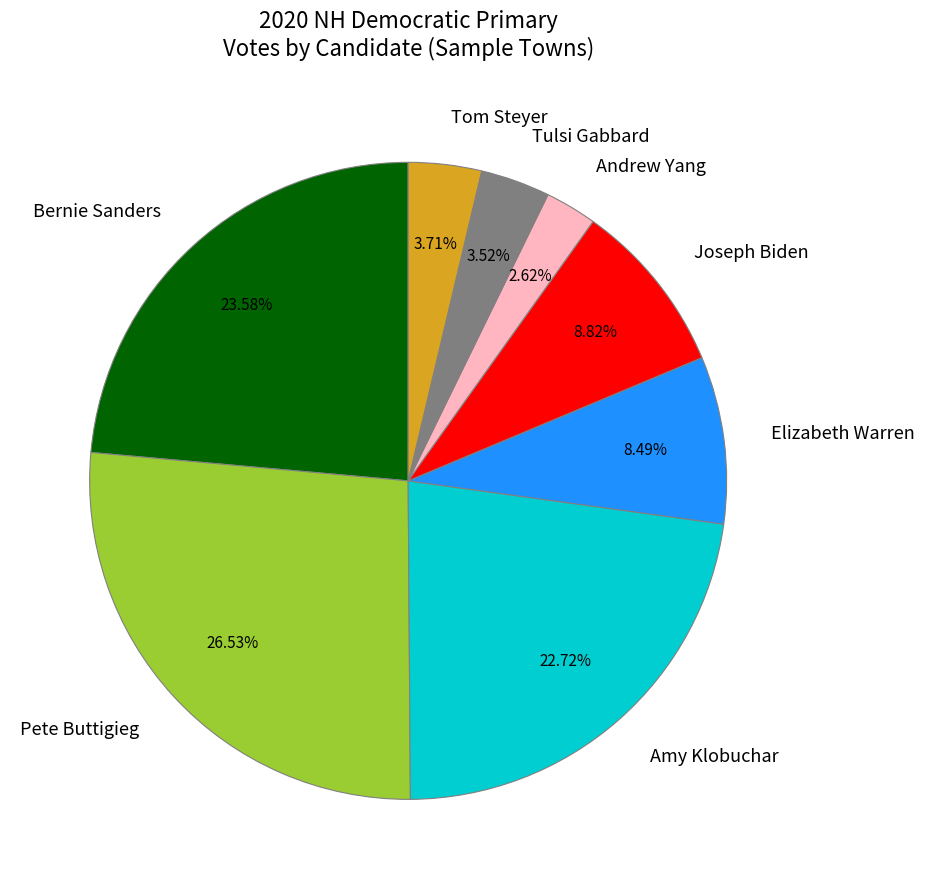

Does Andrew Yang account for over 50% of the chart?

No